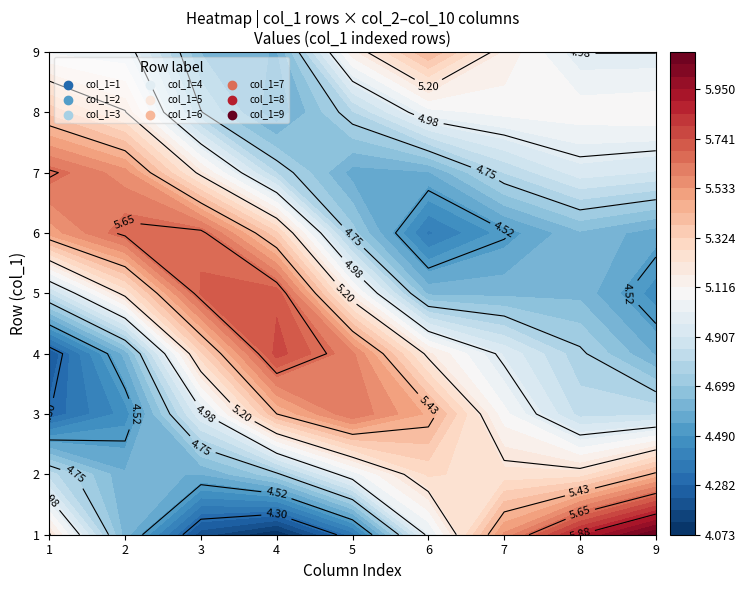

Count the 9 values in the range 3 to 7.

5